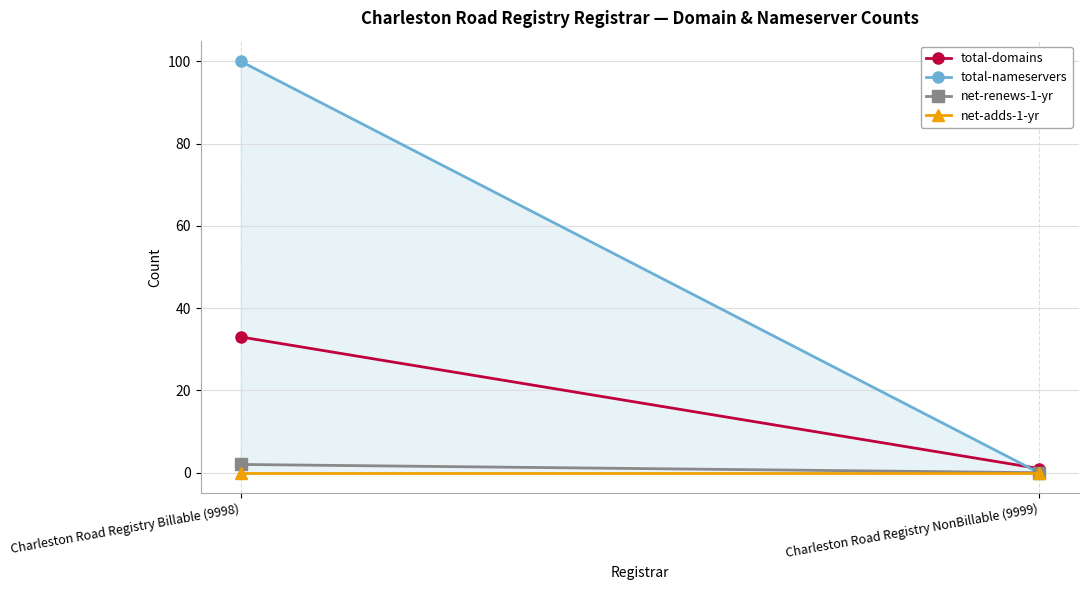

At which category is the sum across all series the highest?

Charleston Road Registry Billable (9998)